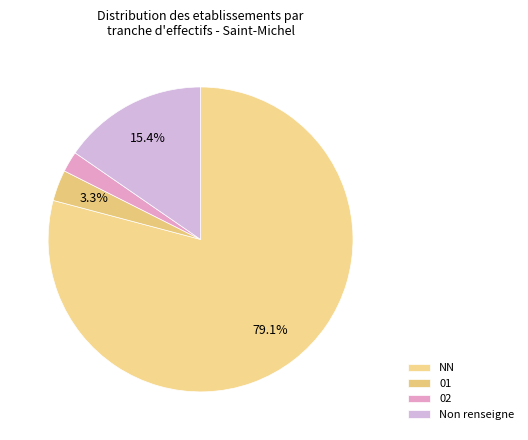

What is the largest slice in the pie chart?

NN